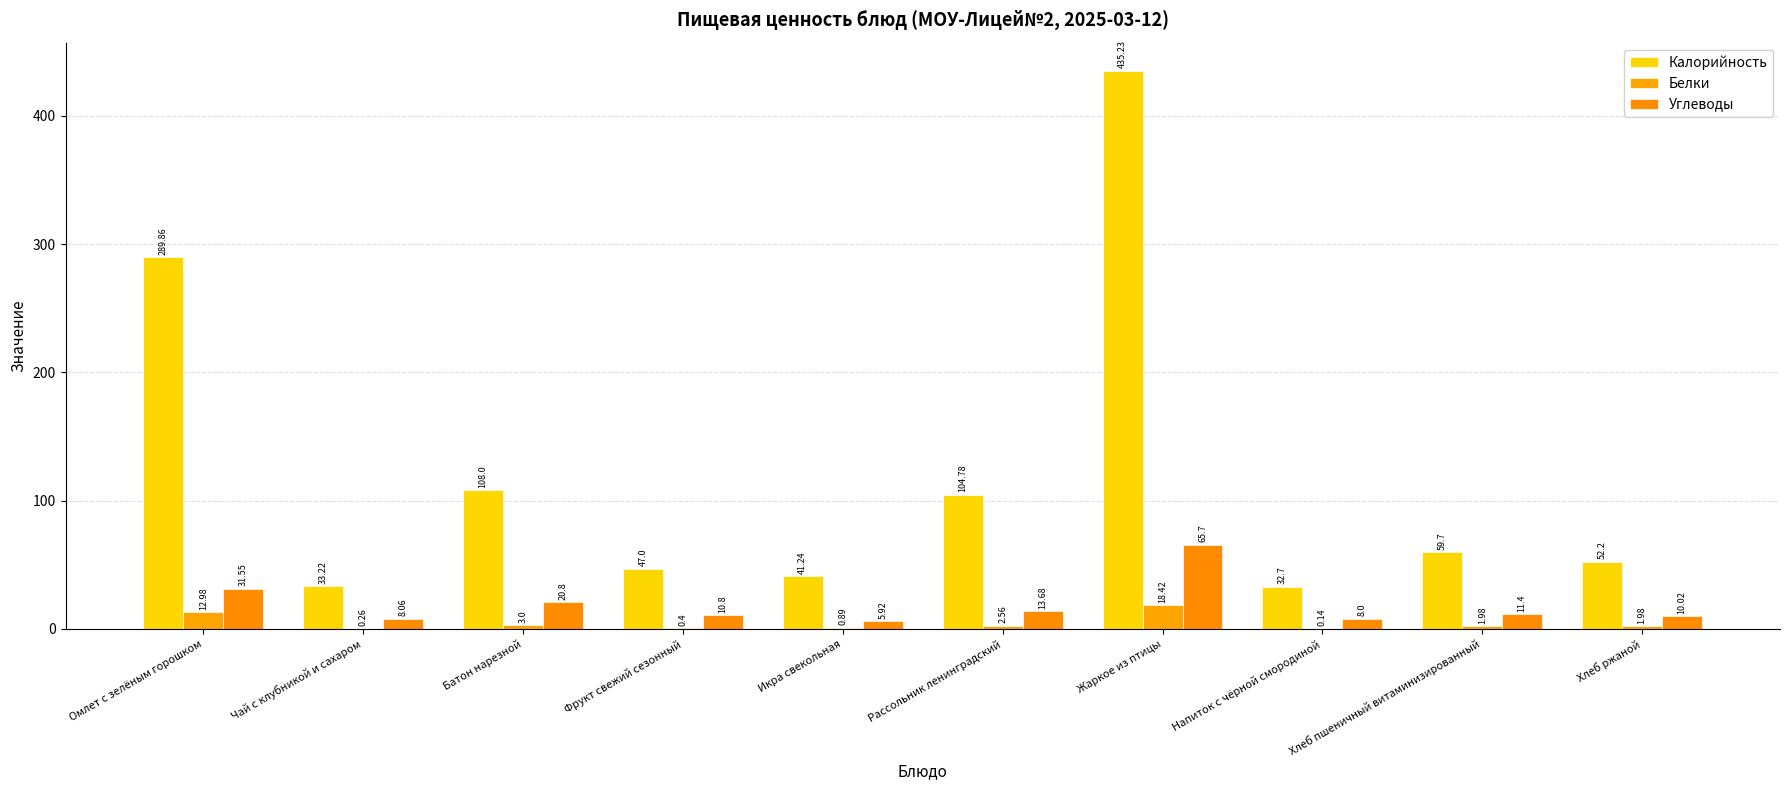

List the series in order of their peak value, lowest first.

Белки, Углеводы, Калорийность